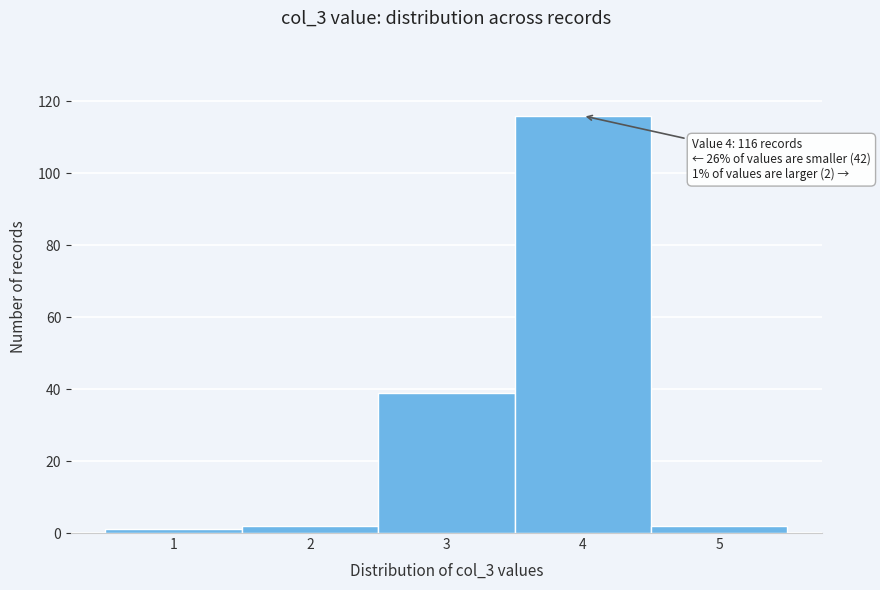

Which range on the x-axis has the tallest bar?

3.5 to 4.5